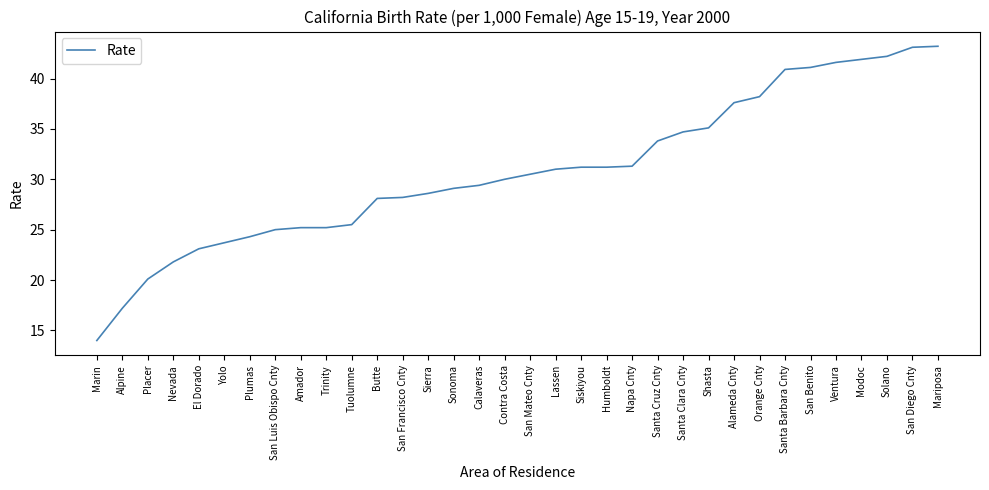

What is the average value?

30.8